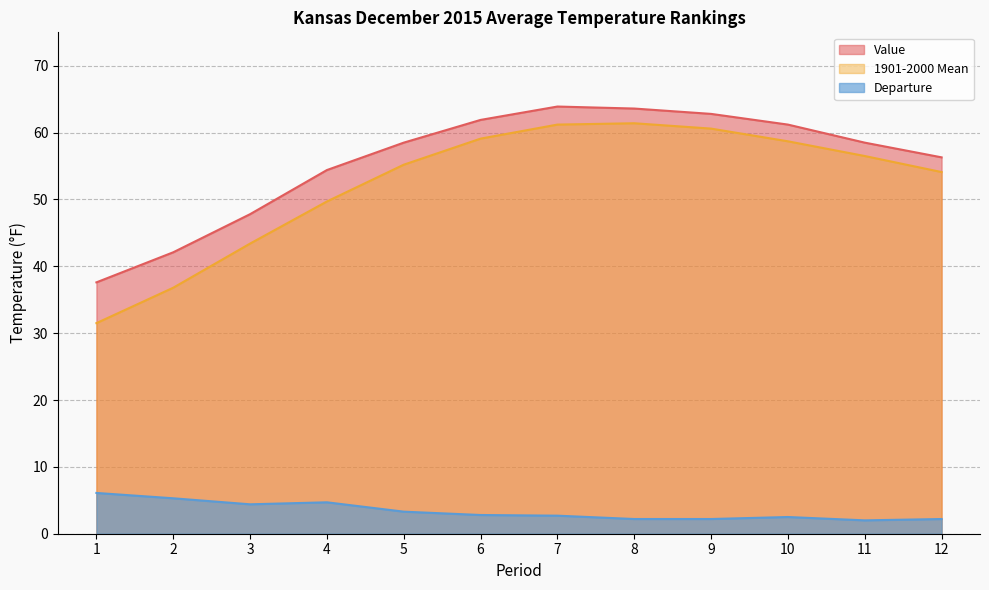

Where is Departure nearest to the value 4?

3